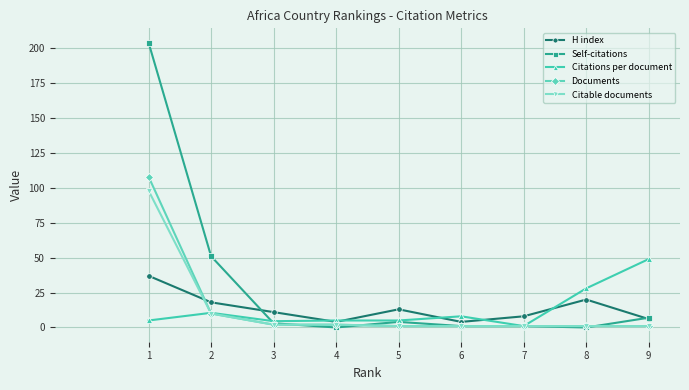

Where is the first local minimum for H index?

4